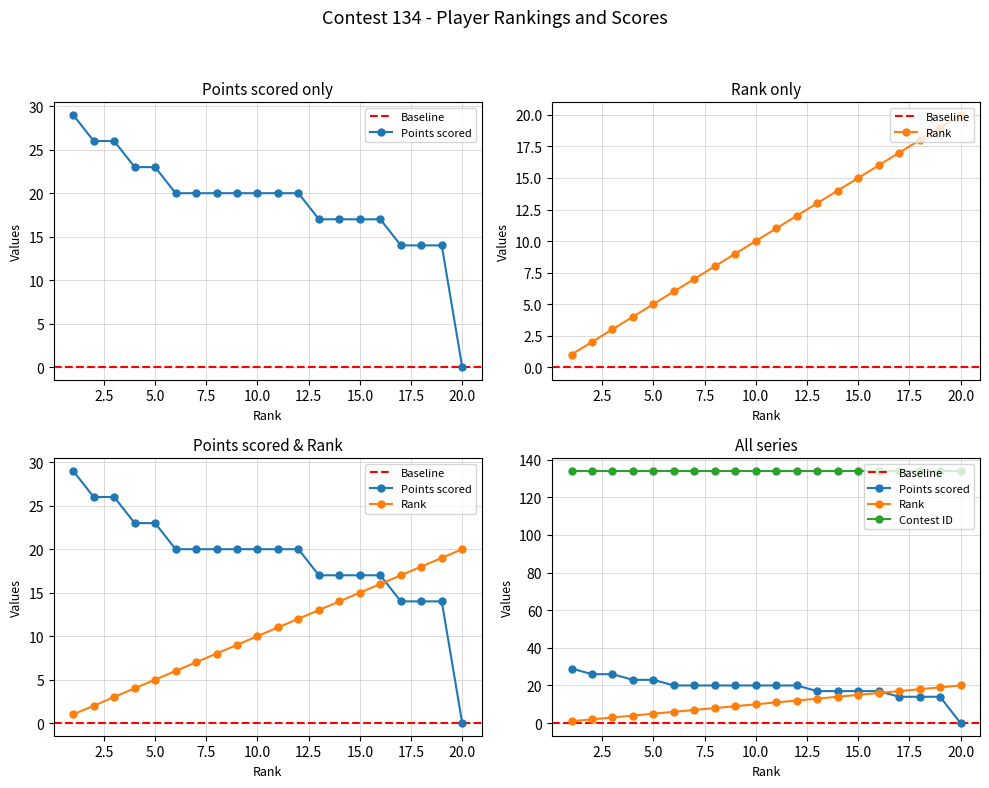

What is the sum of all Points scored values?

377